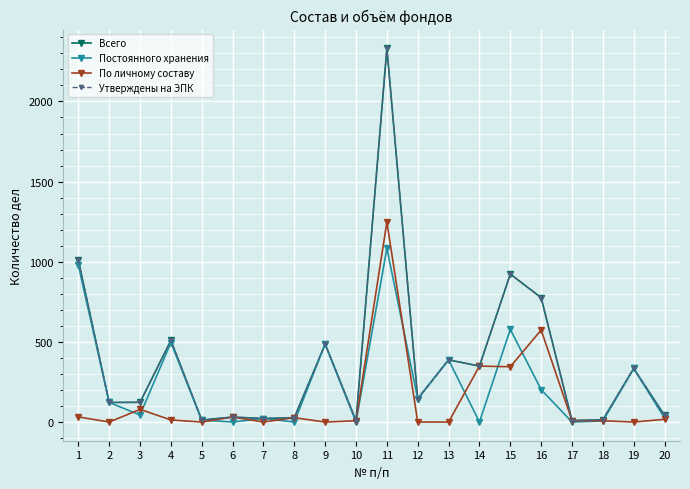

The Всего series shows 22 at 7. True or false?

True